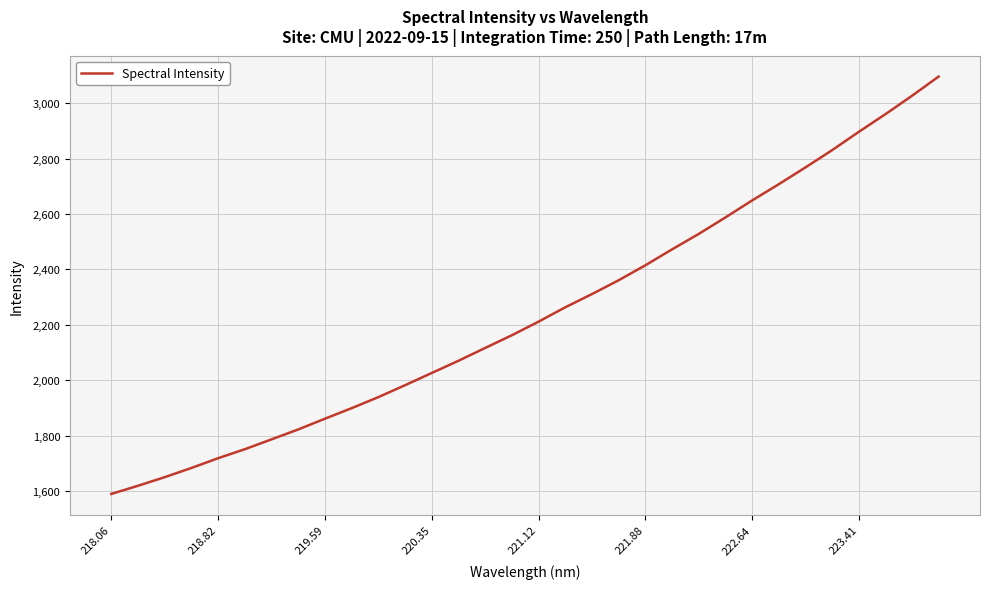

What is the difference between the maximum and minimum values?

1505.4